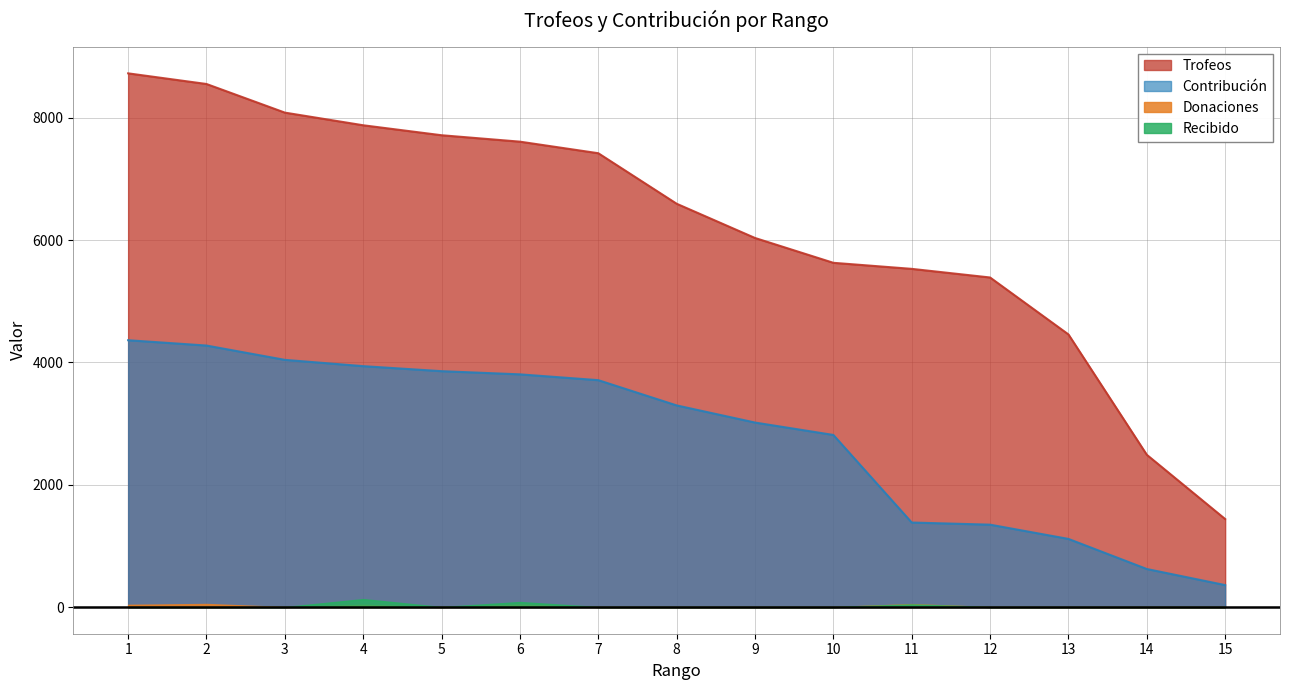

What is the total value across all series at 3?

12127